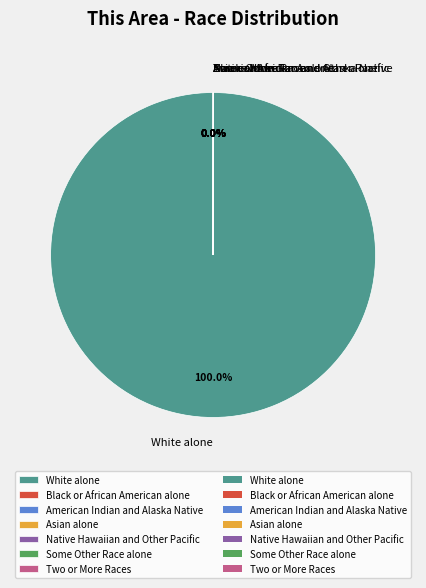

Is there any slice that represents more than half of the pie?

Yes